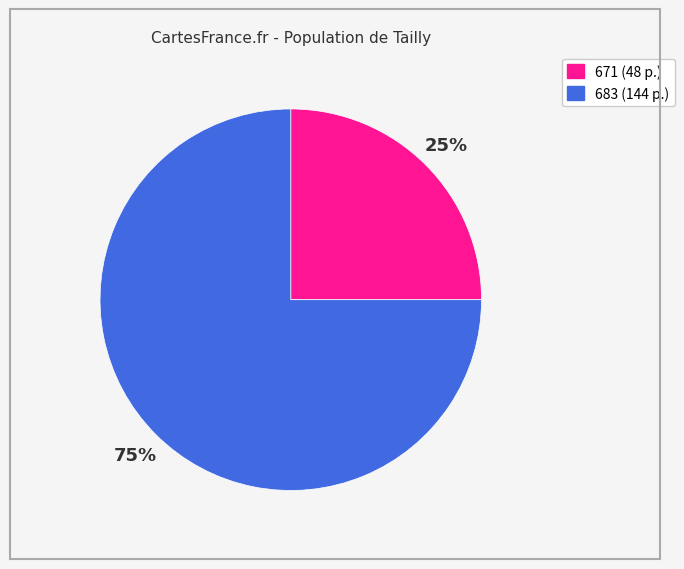

What percentage is the 671 slice, to the nearest percent?

25%